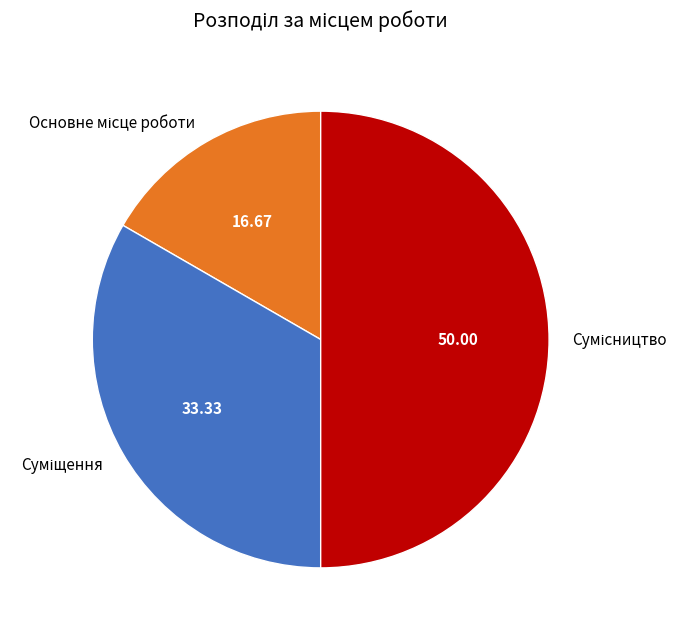

What percentage is the Суміщення slice, to the nearest percent?

33%